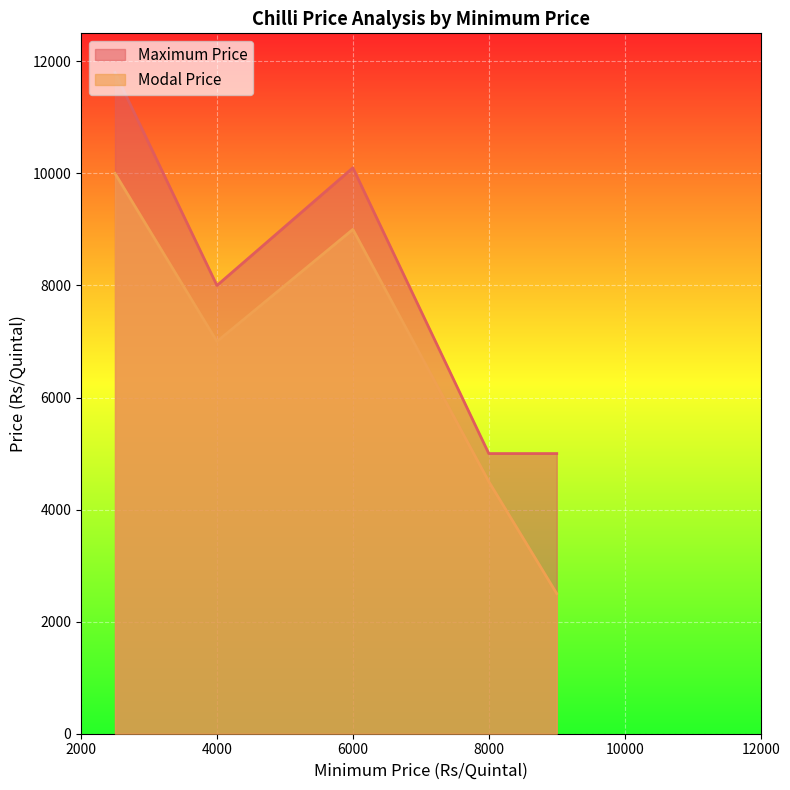

True or false: Maximum Price and Modal Price cross at least once.

False